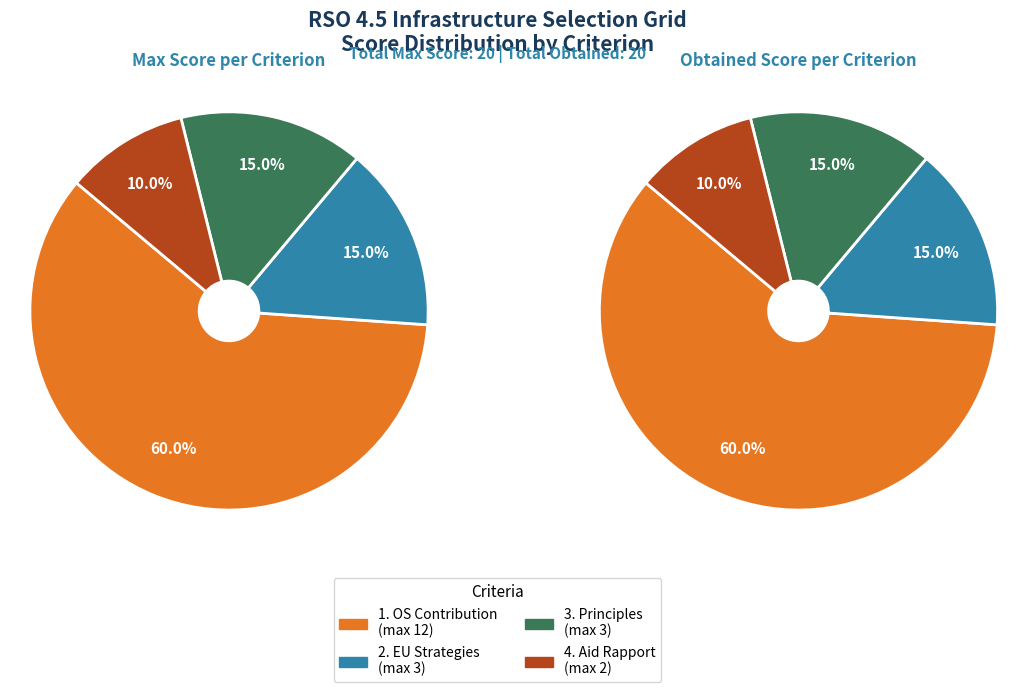

Does any single category account for the majority?

Yes